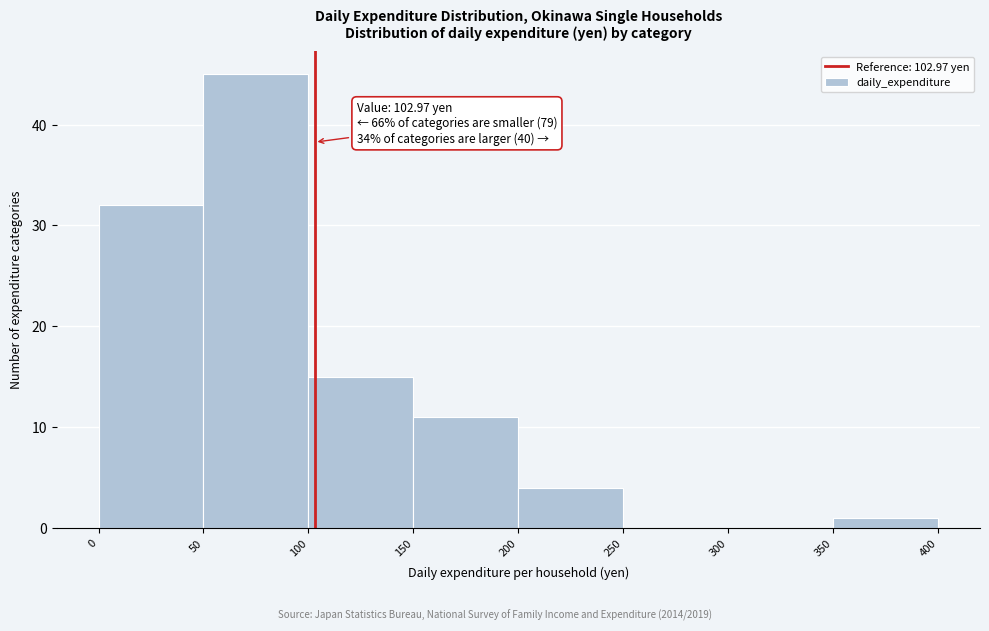

Which range on the x-axis has the tallest bar?

50 to 100